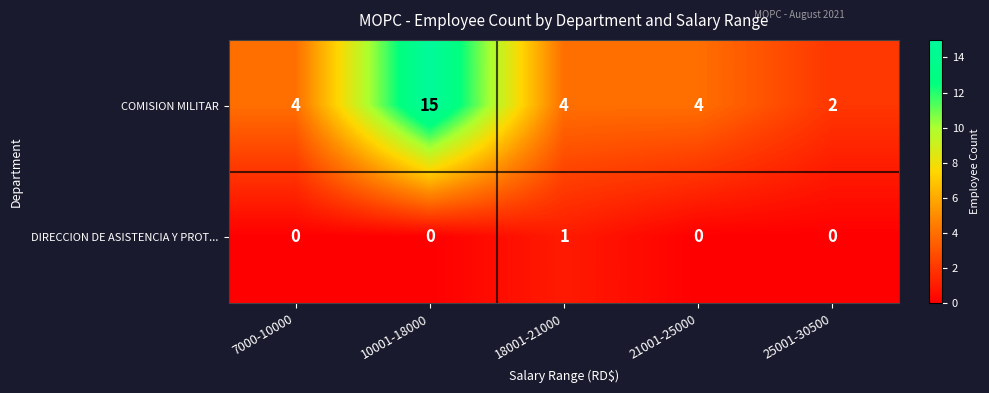

At which category is the sum across all series the highest?

10001-18000